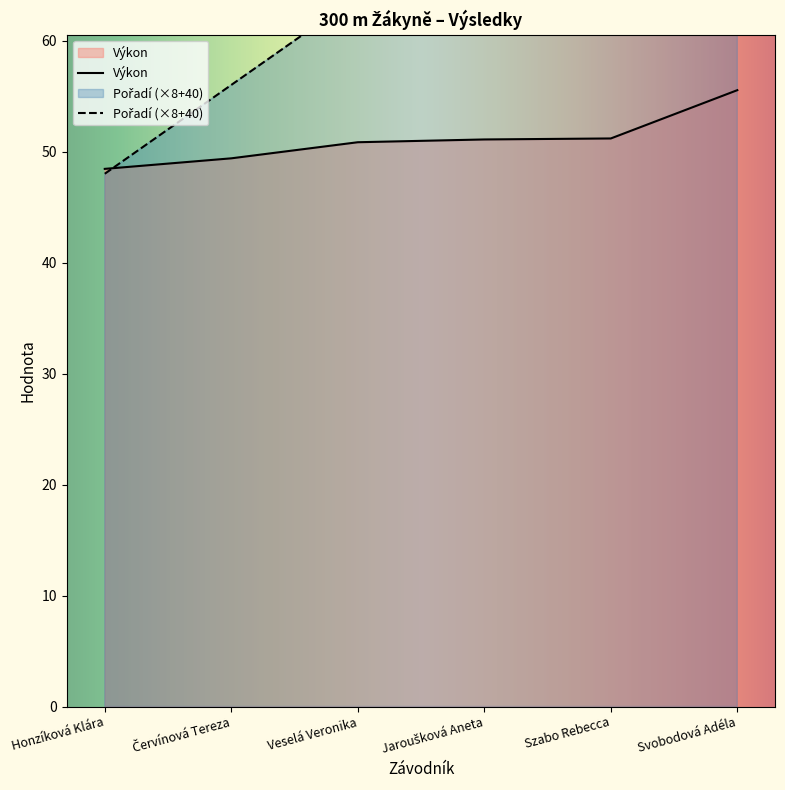

What is the approximate value of Výkon at Svobodová Adéla?

55.5